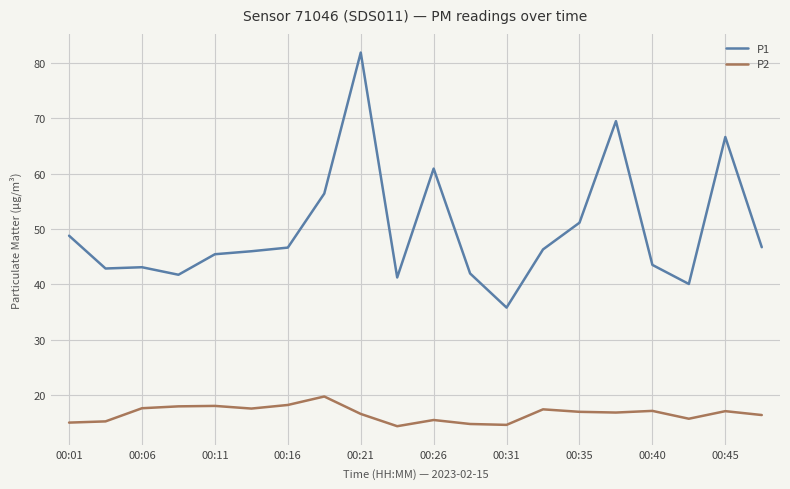

True or false: P1 and P2 intersect in this chart.

False